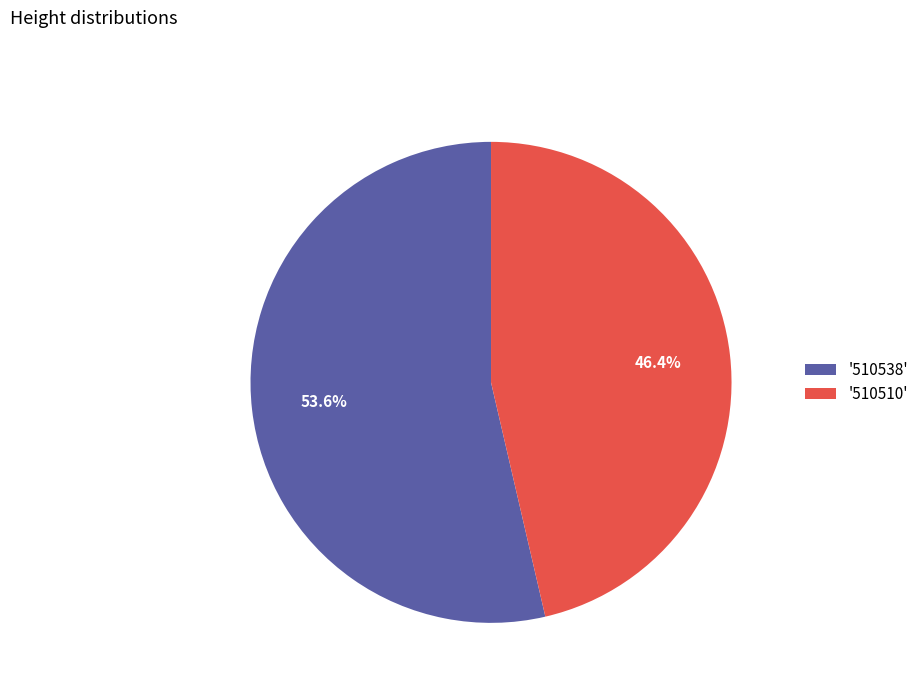

Which slice represents more than half of the pie?

'510538'